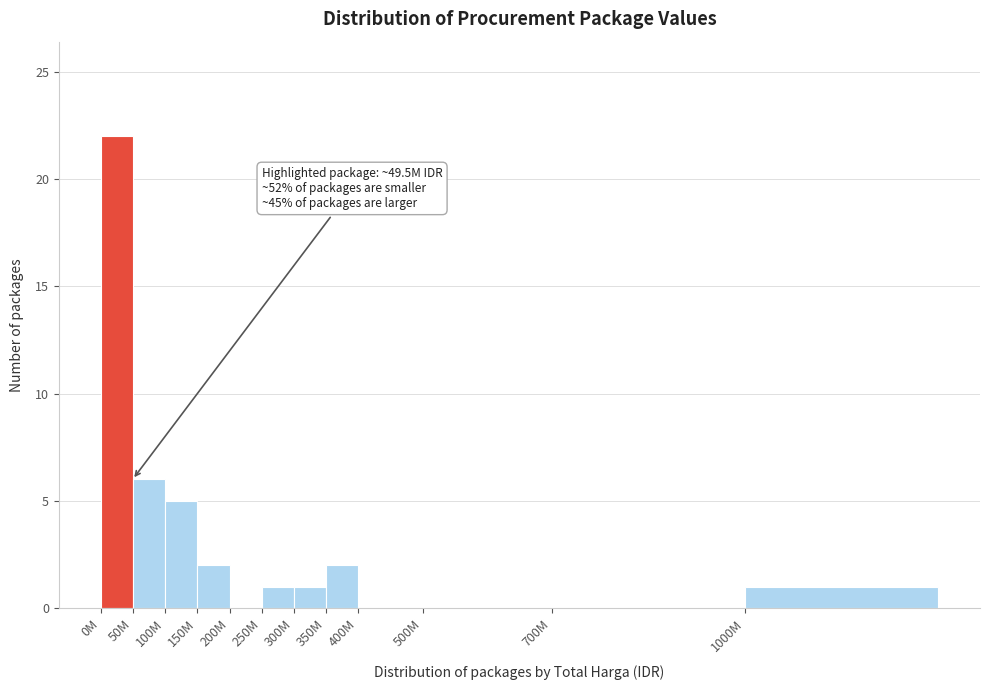

Reading left to right, what are all the values shown in this chart?

0M=22	50M=6	100M=5	150M=2	200M=0	250M=1	300M=1	350M=2	400M=0	500M=0	700M=0	1000M=1